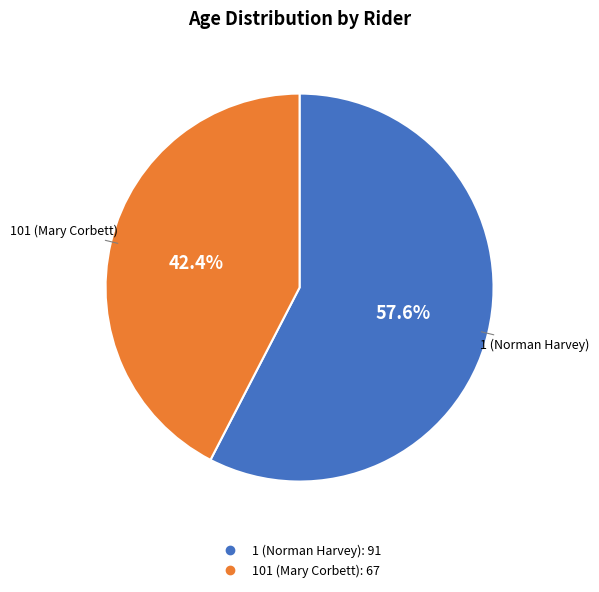

To the nearest percent, what is the difference between the 1 (Norman Harvey) and 101 (Mary Corbett) slice percentages?

15%